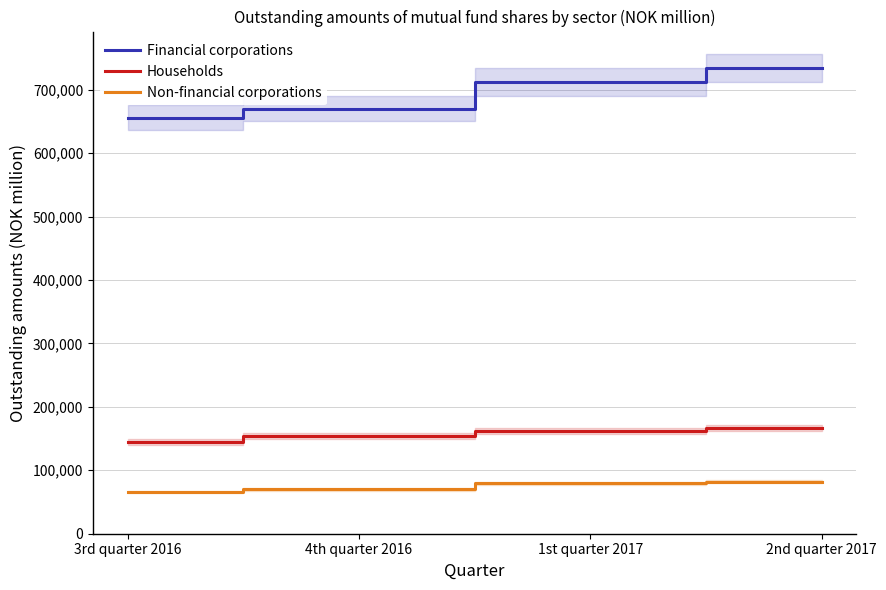

What is the label of the 4th point from the right?

3rd quarter 2016